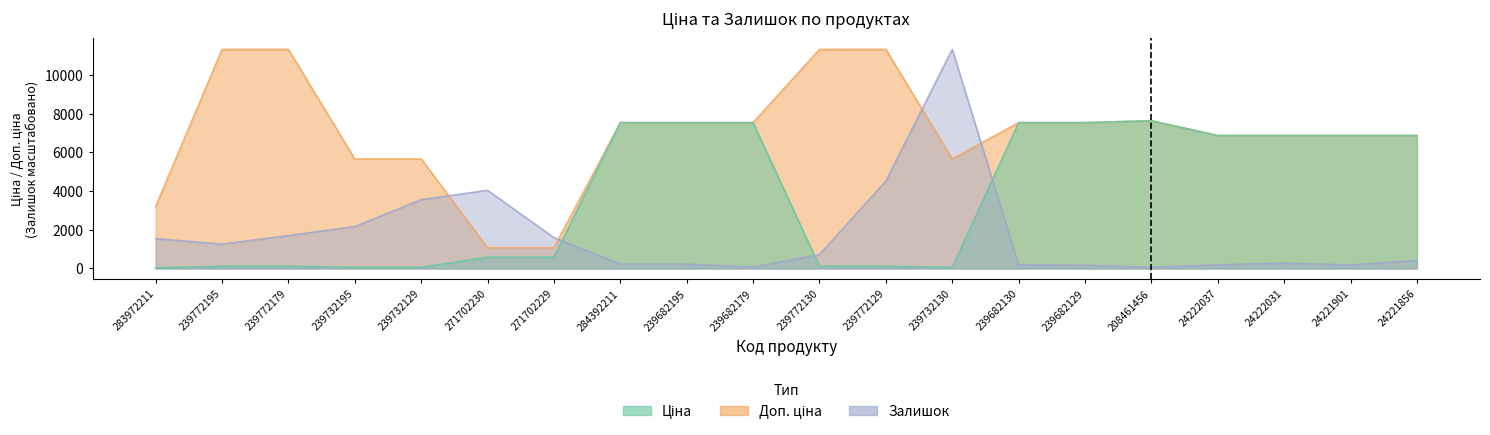

What is the maximum value shown in the chart?

11334.0